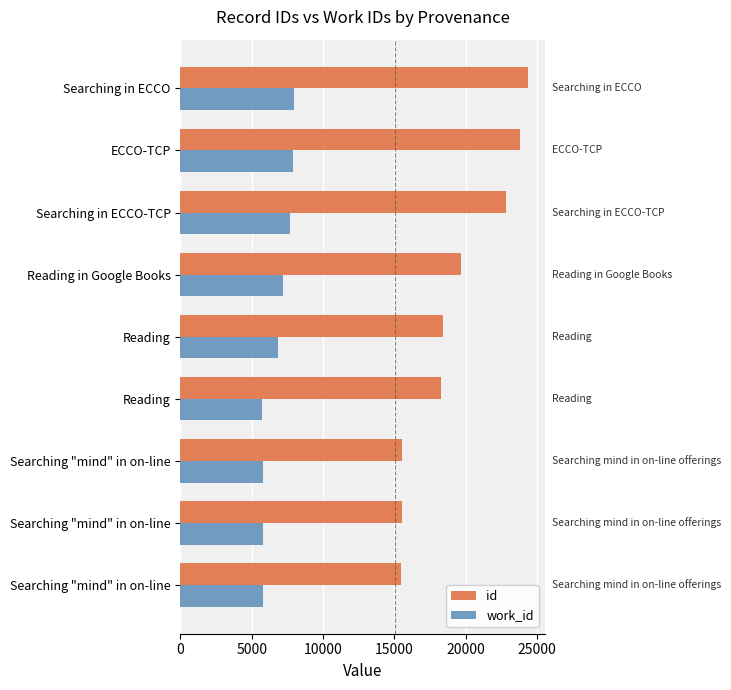

How many values in the work_id series are below 6833?

4